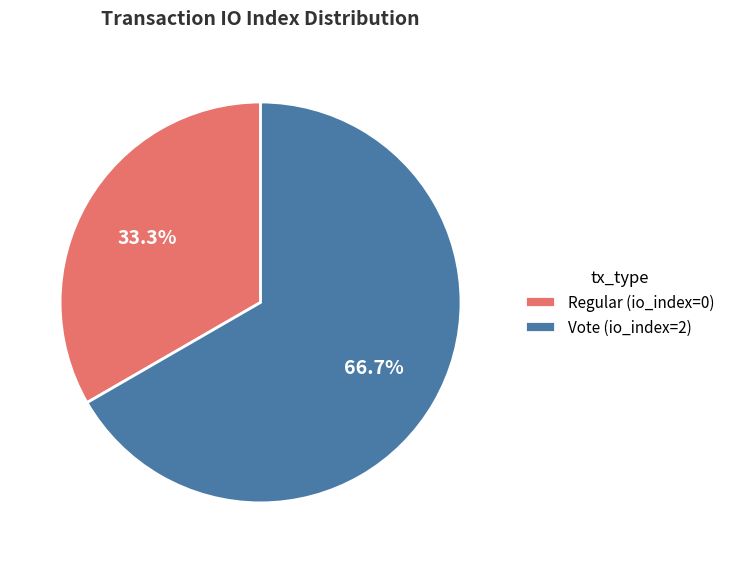

What percentage do Regular (io_index=0) and Vote (io_index=2) together represent?

100.0%